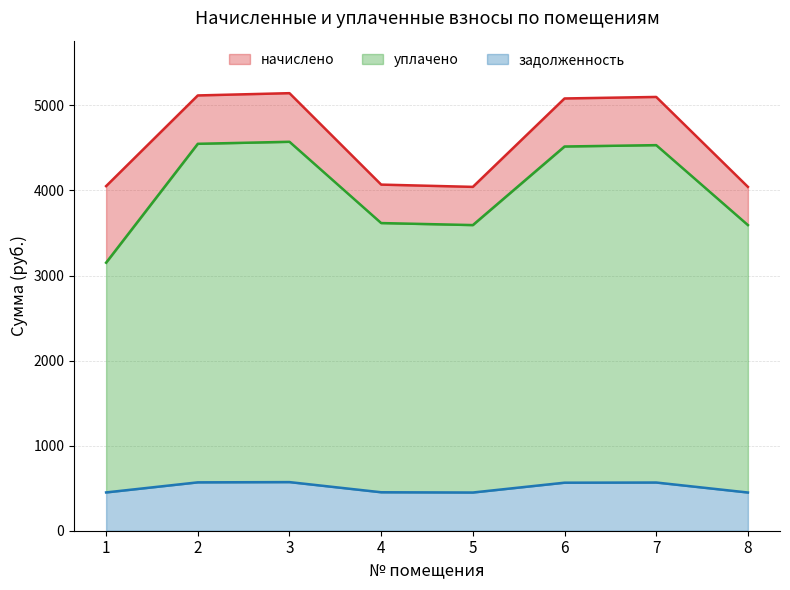

At which category is the sum across all series the highest?

3